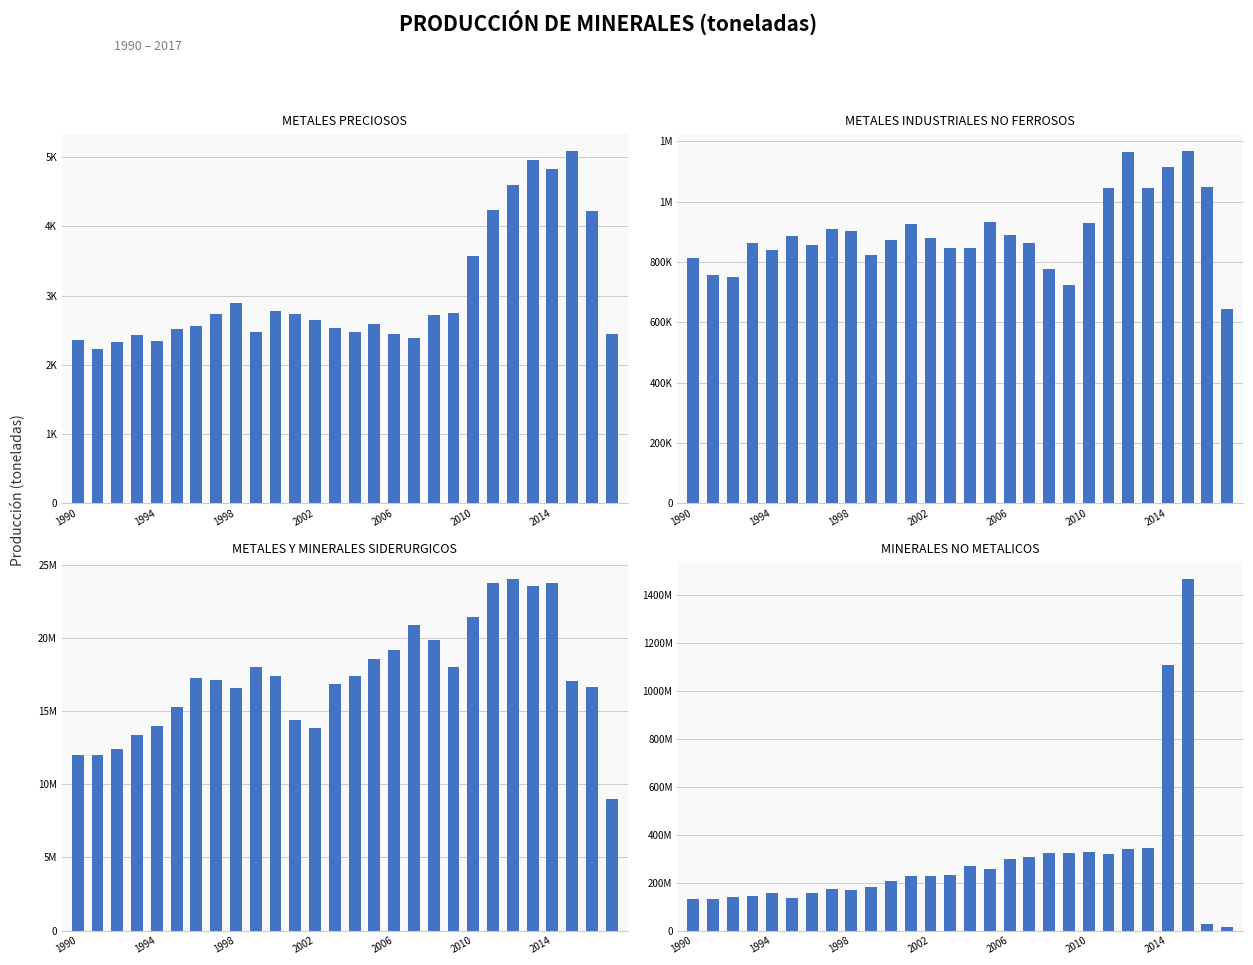

Read the METALES Y MINERALES SIDERURGICOS value at 11.

14413043.0